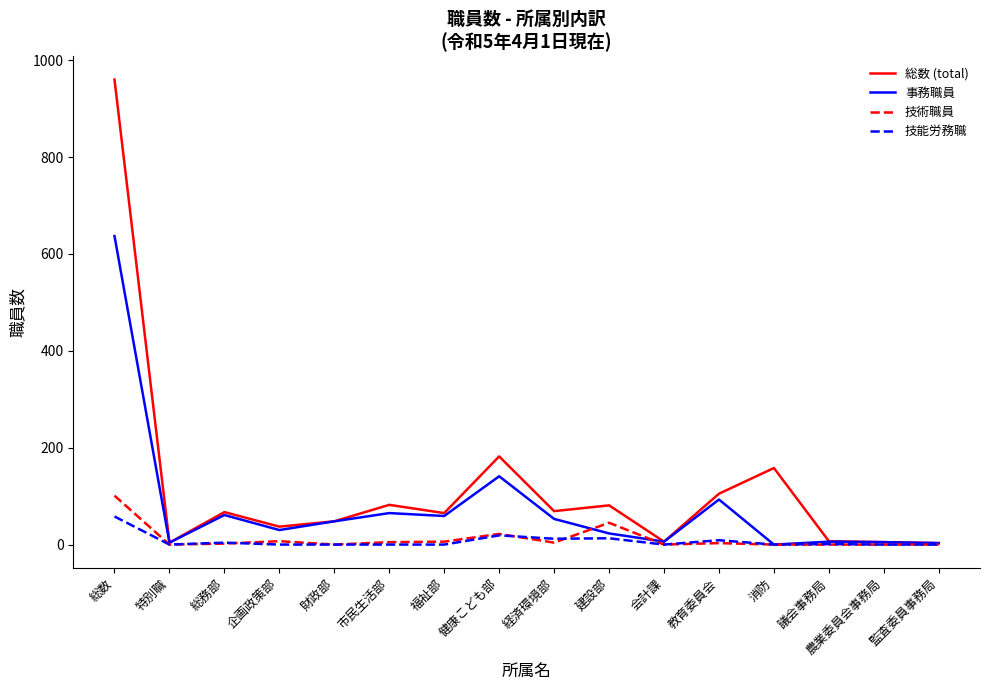

At which category is the sum across all series the highest?

総数